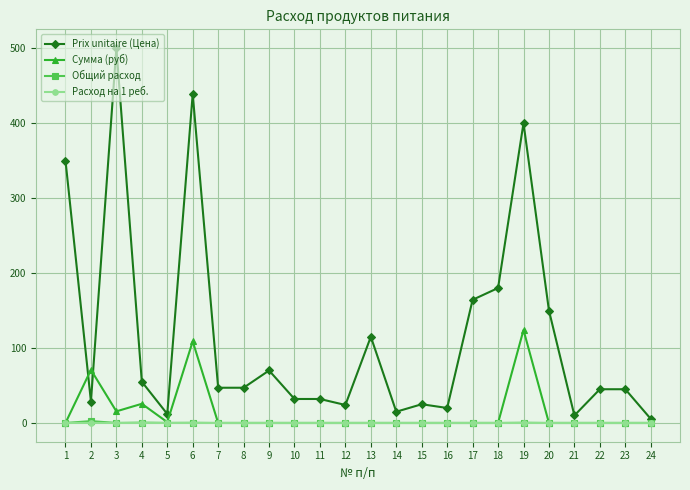

Which category has the highest value in the Сумма (руб) series?

19